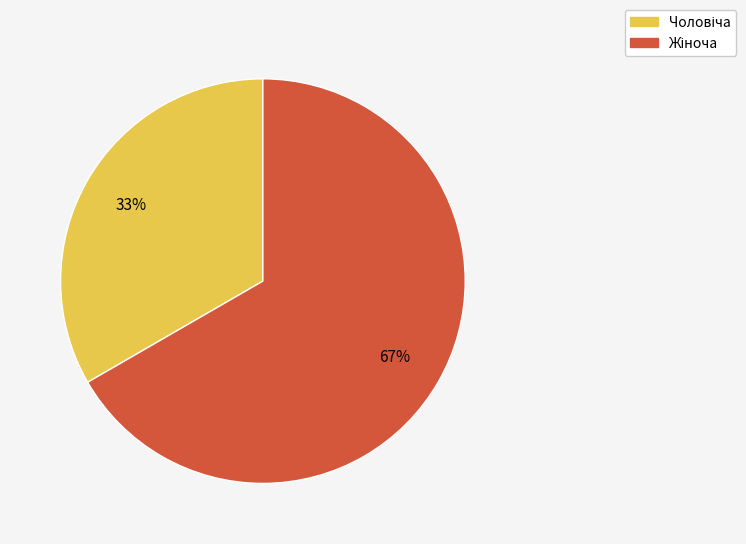

Is there any slice that represents more than half of the pie?

Yes